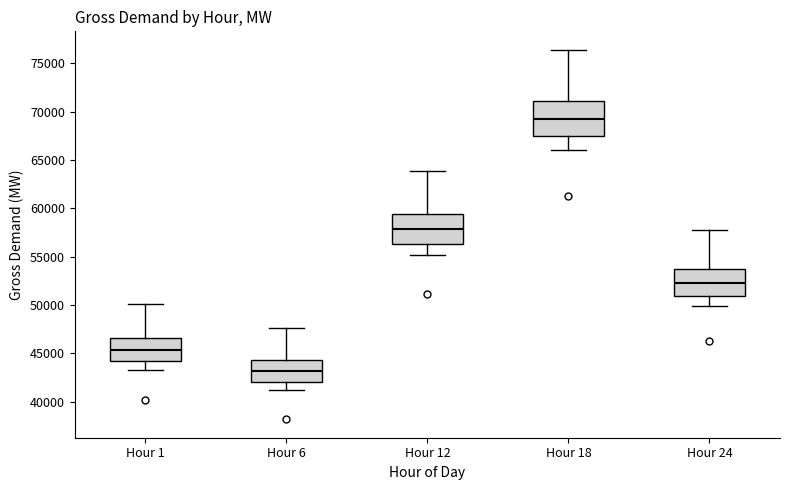

Where is the upper edge of the box for Hour 6 on the y-axis? The values are not printed on the chart, so give them approximately, as read against the axis.

44500